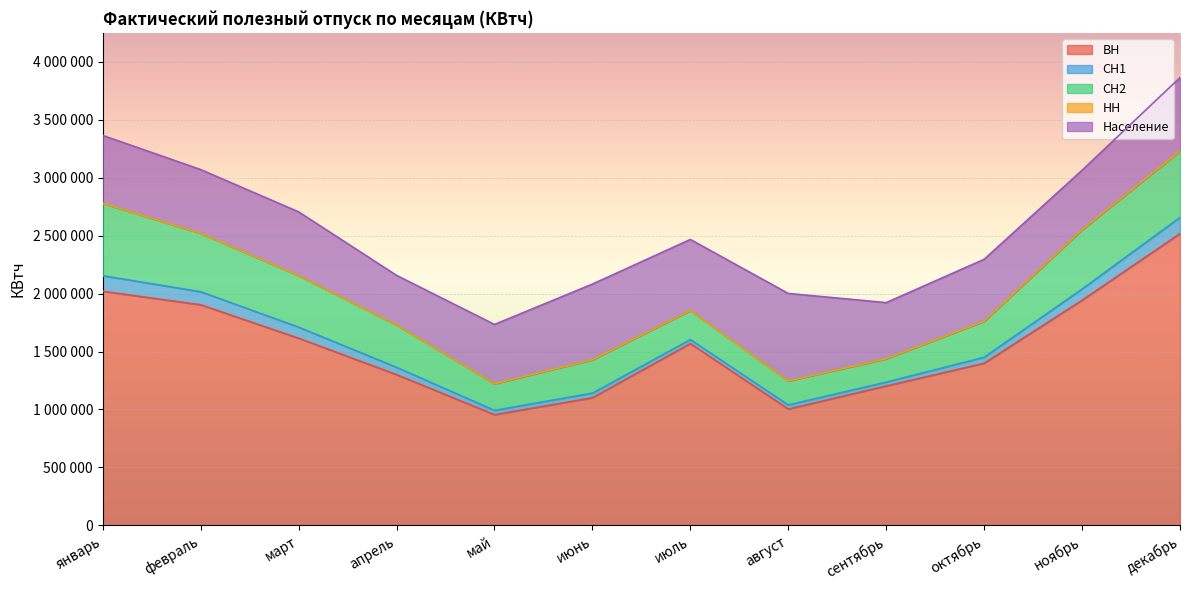

What is the label of the 10th point from the right?

март